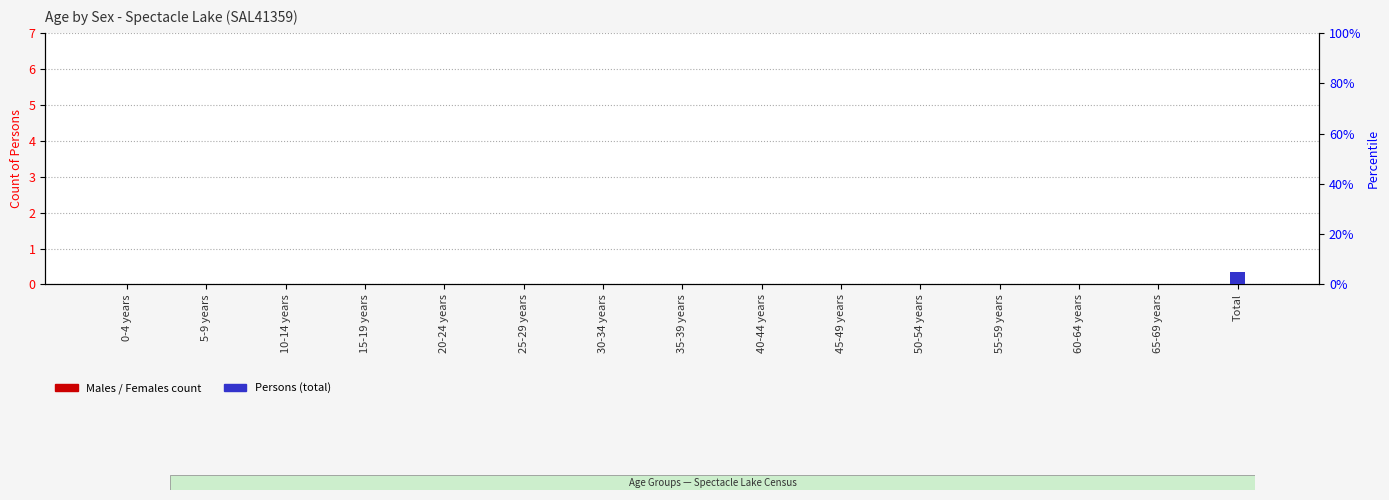

Which series has the widest spread of values?

Persons